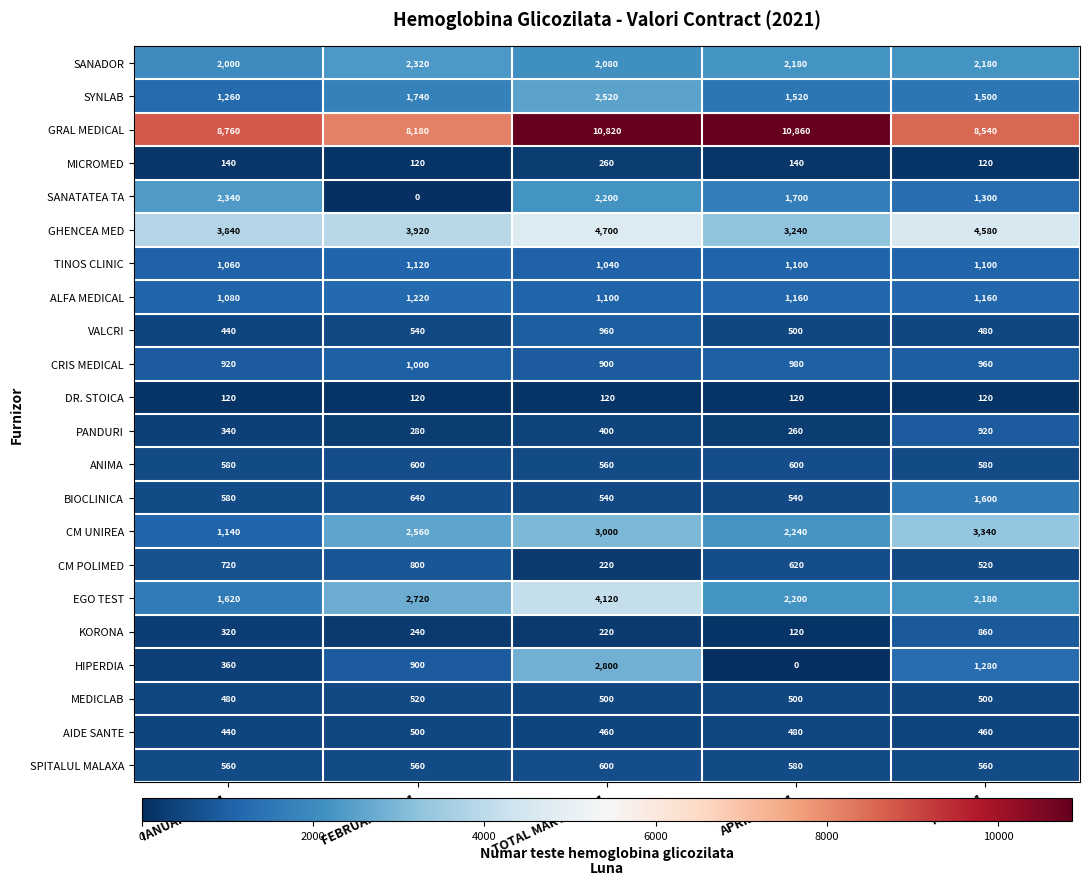

What is the difference between the maximum and minimum values in the EGO TEST series?

2500